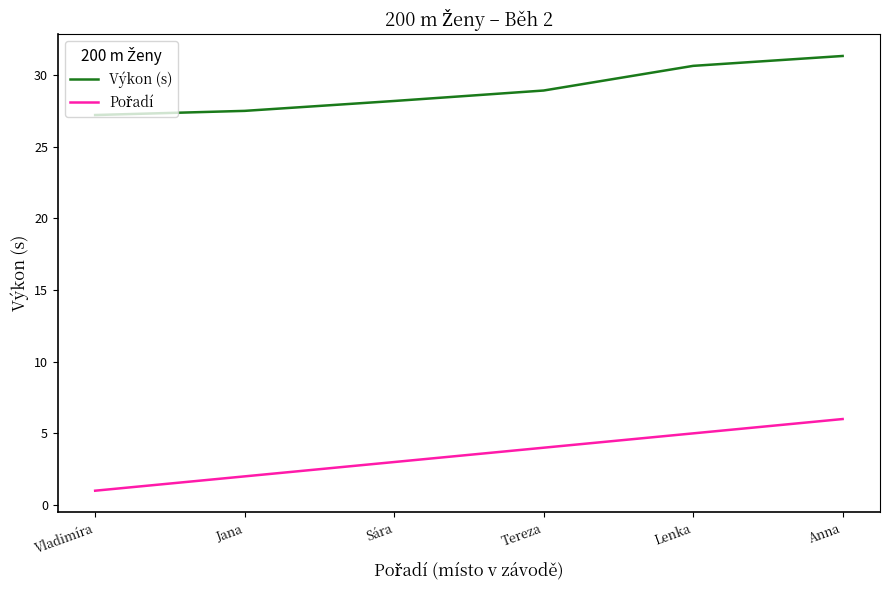

What position from the left is Lenka?

5